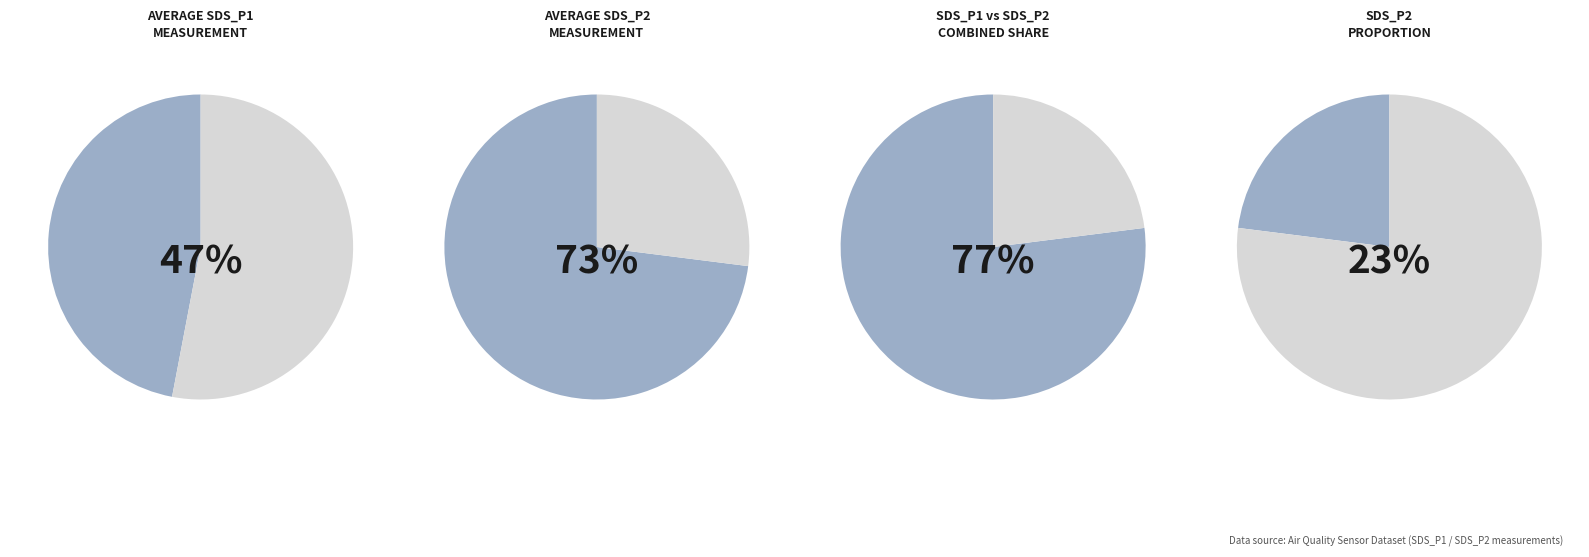

Combined, do 26 and 34 account for over 50%?

No